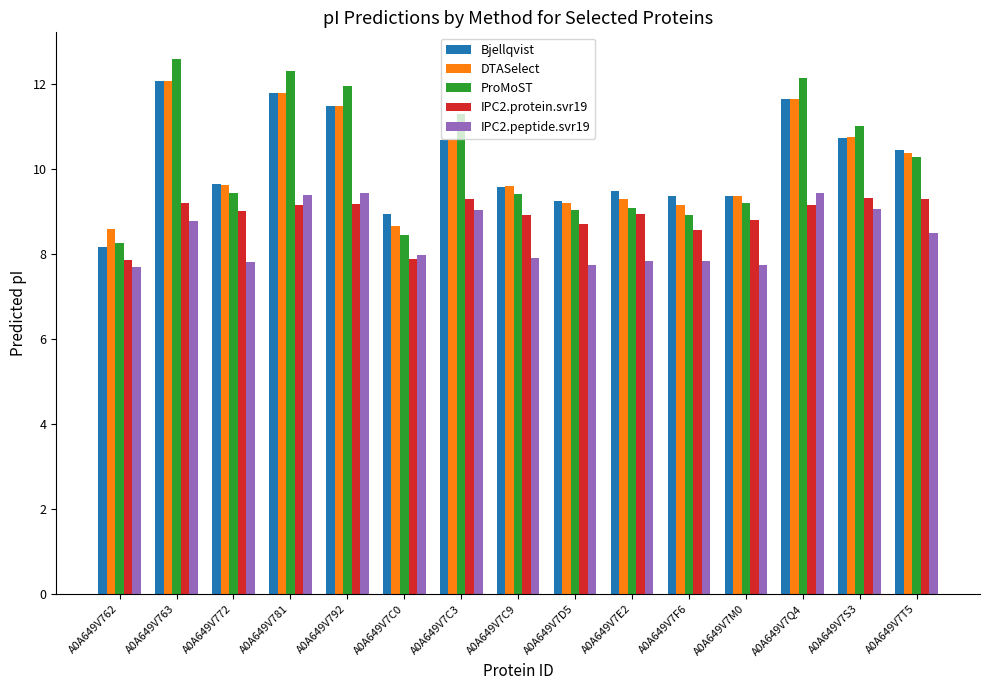

What is the value of the ProMoST bar at the 8th from the left?

9.4